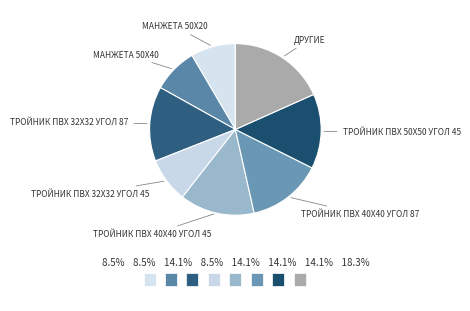

How many segments does this pie chart have?

8